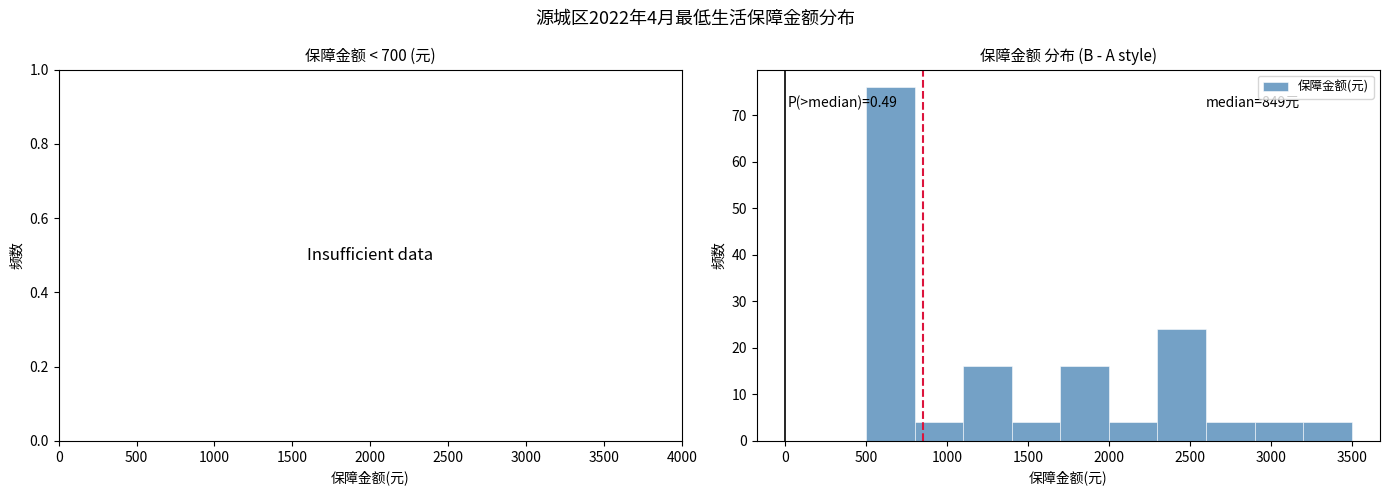

Which range on the x-axis has the tallest bar?

500 to 800